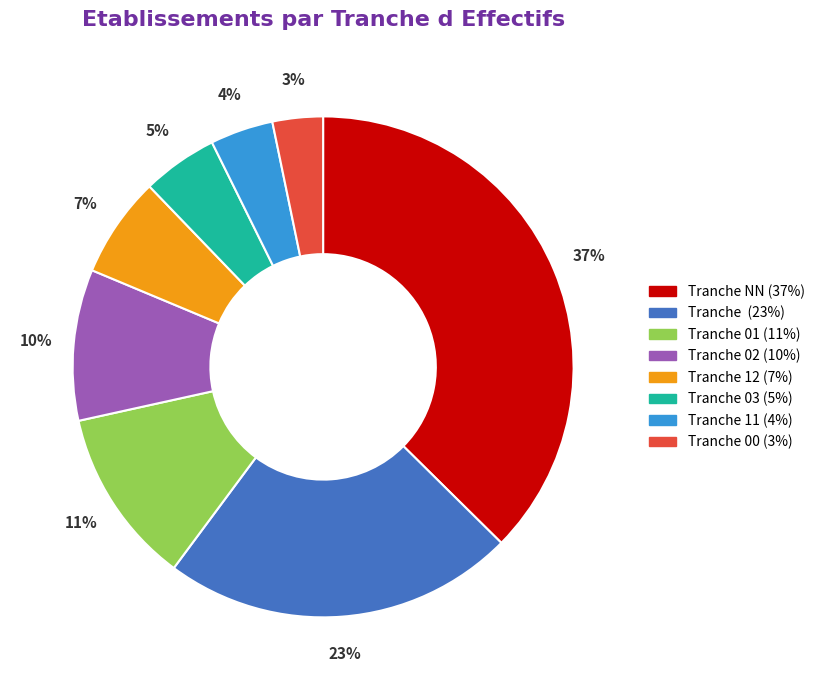

To the nearest percent, what is the difference between the largest and smallest slice percentages?

34%